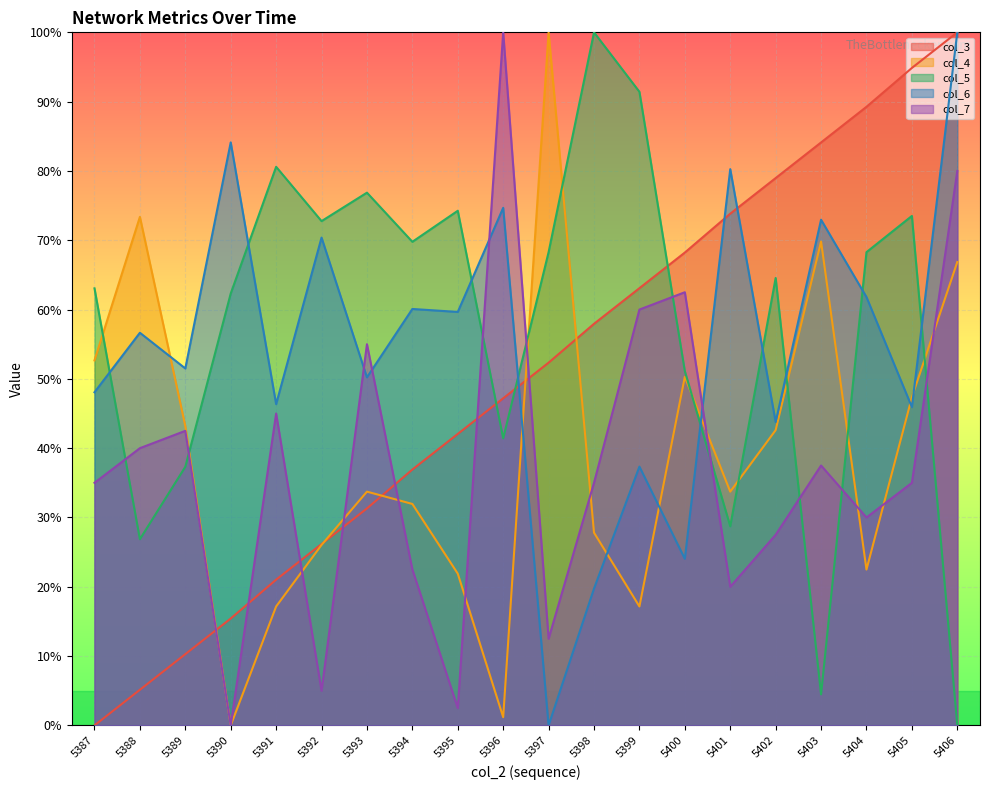

At how many categories does at least one series exceed 37?

20